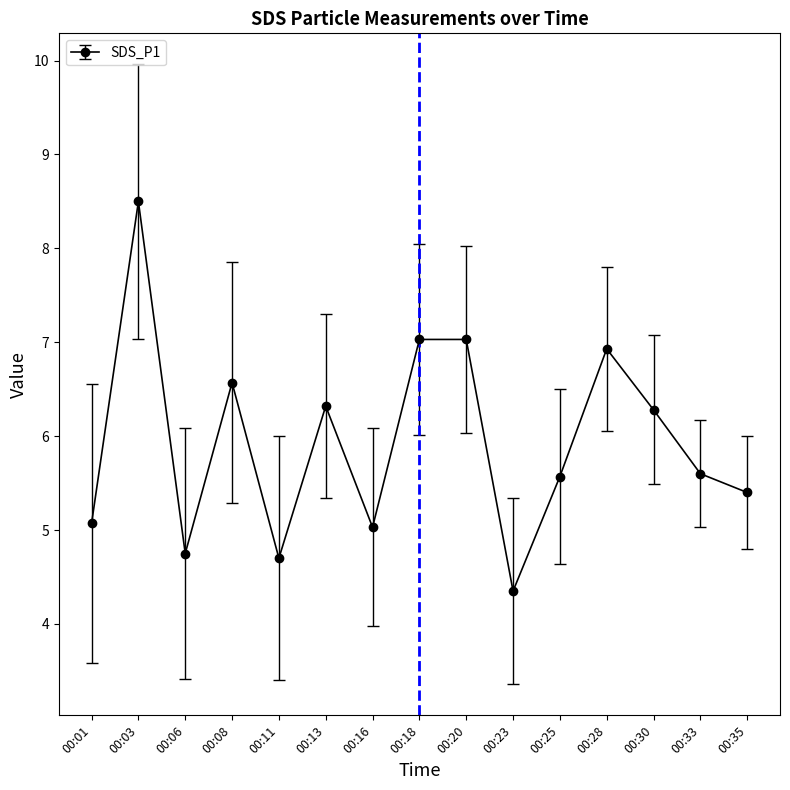

Which label corresponds to the largest value in the chart?

00:03